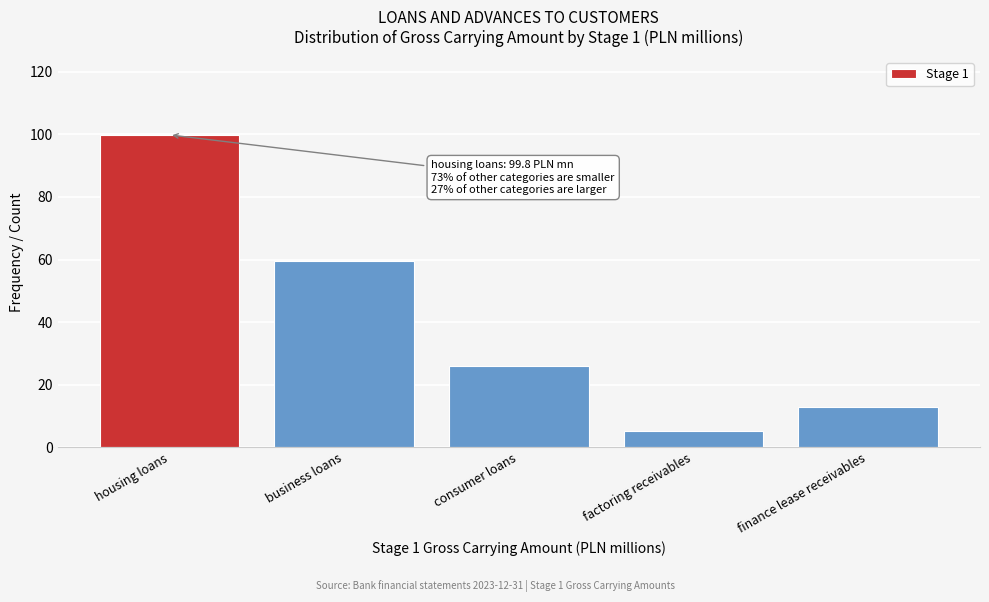

Reading left to right, extract all data points from this chart.

99.8	59.5	26.1	5.3	12.9